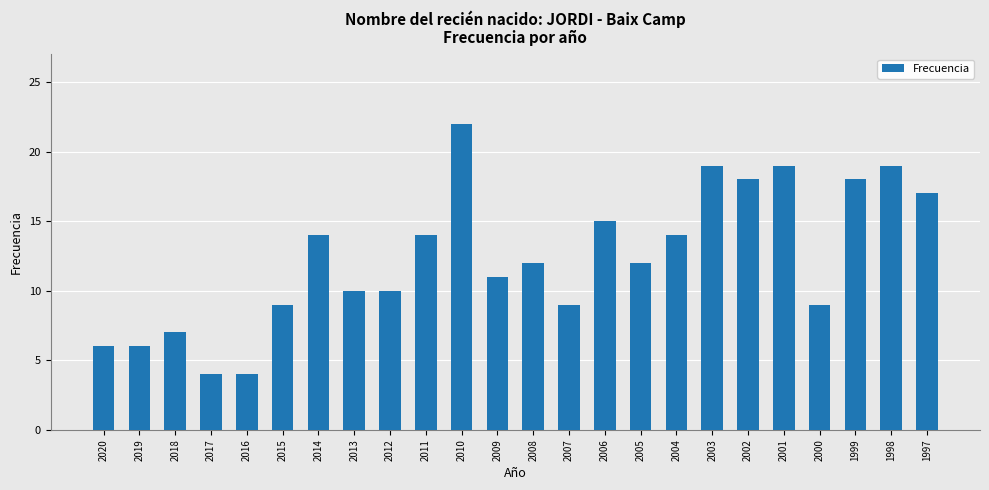

Reading right to left, what are all the values shown in this chart?

17	19	18	9	19	18	19	14	12	15	9	12	11	22	14	10	10	14	9	4	4	7	6	6